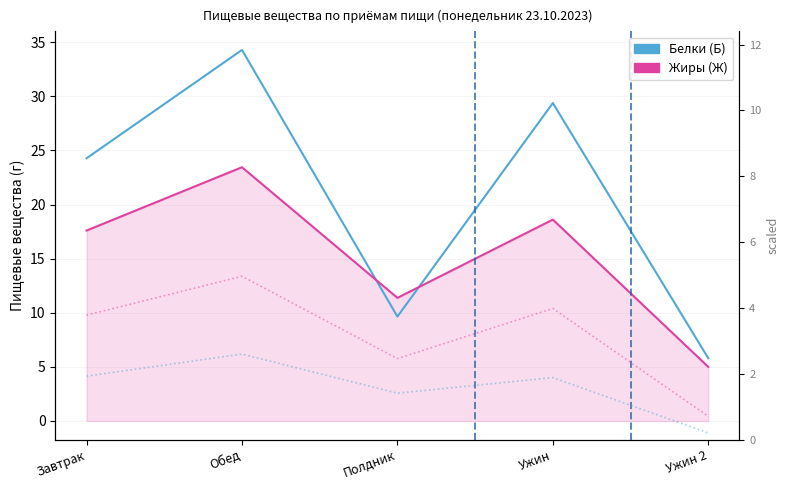

What is the difference between the Белки (Б) values at Обед and Завтрак?

10.0